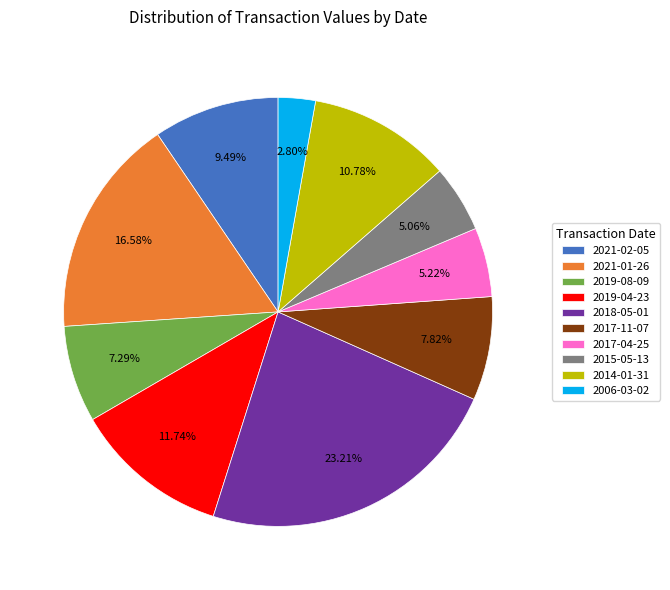

Do 2019-08-09 and 2015-05-13 together represent more than half of the pie?

No